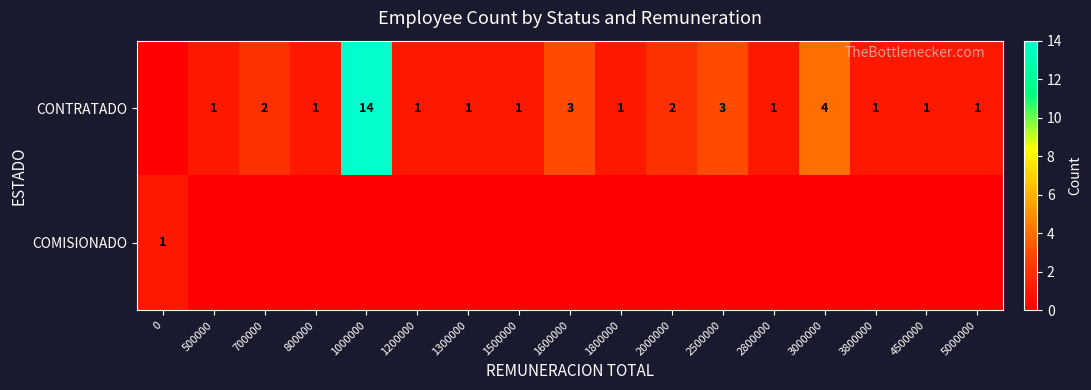

Is it true that CONTRATADO equals 1 at 4500000?

True